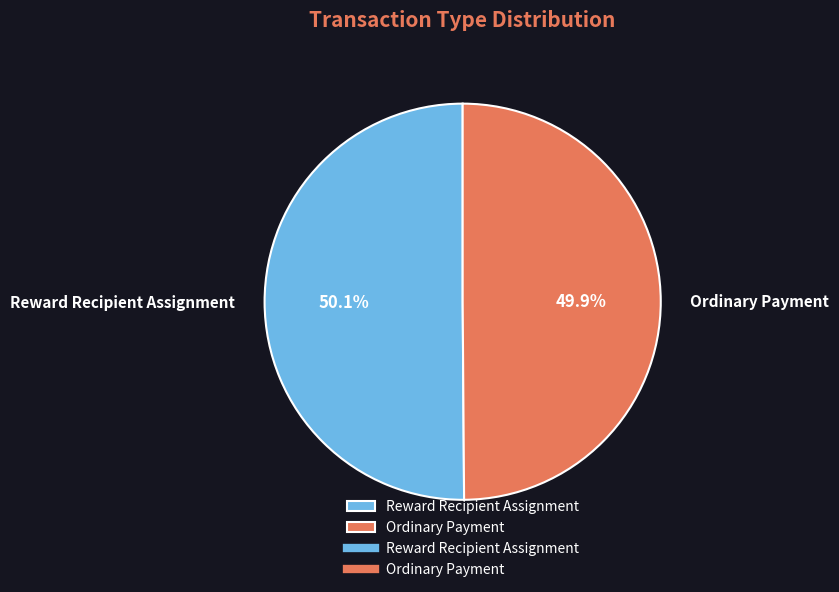

Is it true that Reward Recipient Assignment is 50% of the pie?

True